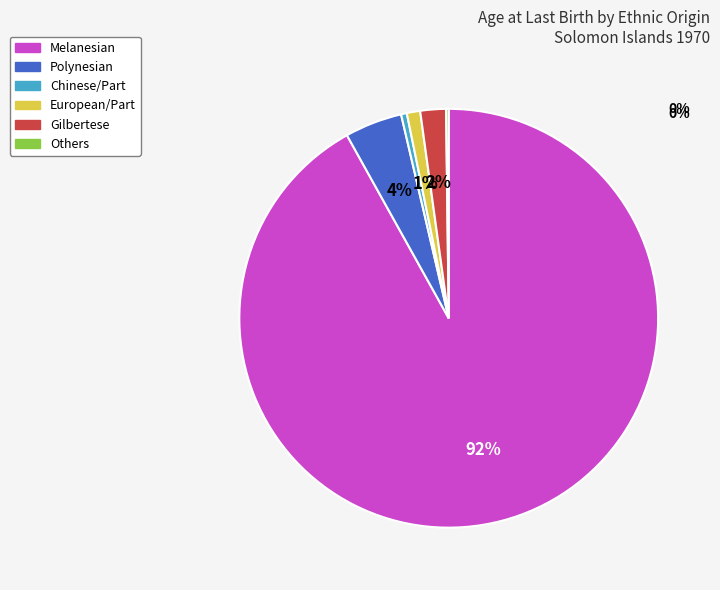

Which slice is the largest?

Melanesian